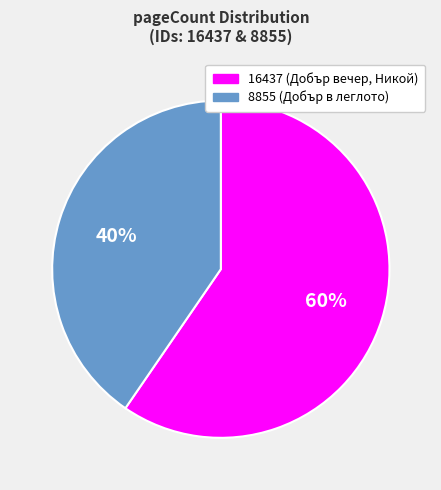

How many slices are in this pie chart?

2